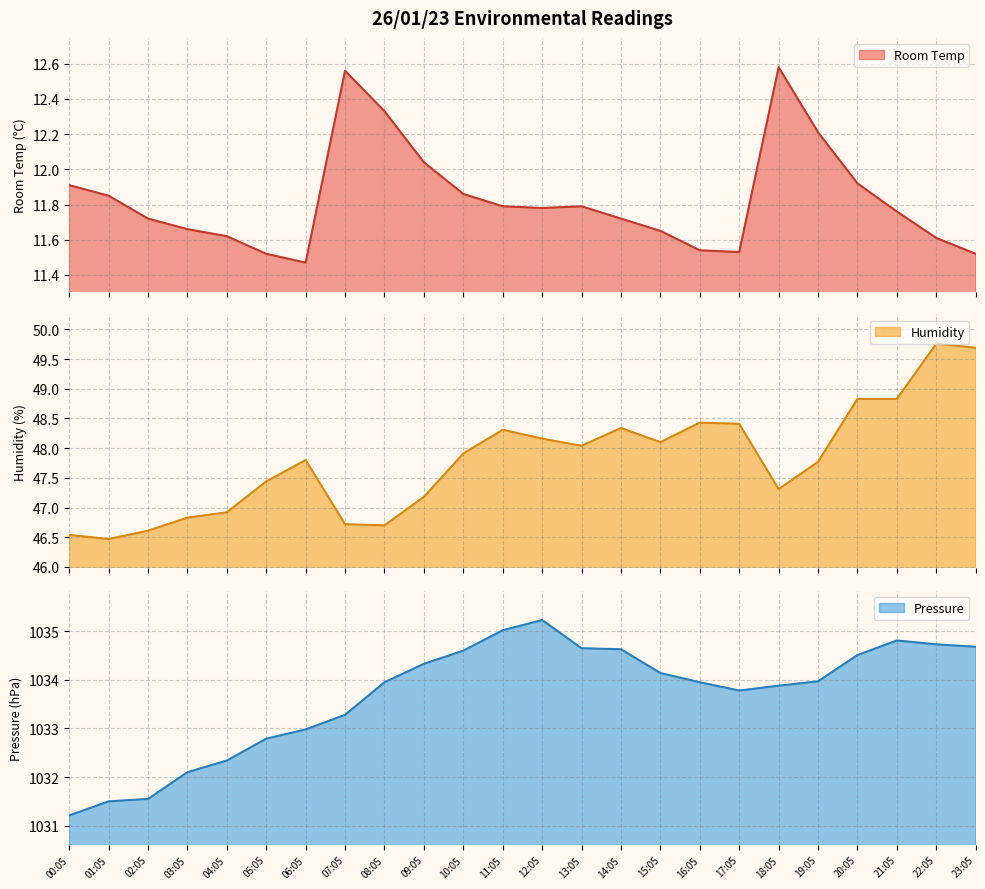

Reading left to right, extract all data points from this chart.

Room Temp: 00:05=11.9	01:05=11.8	02:05=11.7	03:05=11.7	04:05=11.6	05:05=11.5	06:05=11.5	07:05=12.6	08:05=12.3	09:05=12.0	10:05=11.9	11:05=11.8	12:05=11.8	13:05=11.8	14:05=11.7	15:05=11.7	16:05=11.5	17:05=11.5	18:05=12.6	19:05=12.2	20:05=11.9	21:05=11.8	22:05=11.6	23:05=11.5
Humidity: 00:05=46.5	01:05=46.5	02:05=46.6	03:05=46.8	04:05=46.9	05:05=47.4	06:05=47.8	07:05=46.7	08:05=46.7	09:05=47.2	10:05=47.9	11:05=48.3	12:05=48.2	13:05=48.0	14:05=48.3	15:05=48.1	16:05=48.4	17:05=48.4	18:05=47.3	19:05=47.8	20:05=48.8	21:05=48.8	22:05=49.8	23:05=49.7
Pressure: 00:05=1031.2	01:05=1031.5	02:05=1031.5	03:05=1032.1	04:05=1032.3	05:05=1032.8	06:05=1033.0	07:05=1033.3	08:05=1034.0	09:05=1034.3	10:05=1034.6	11:05=1035.0	12:05=1035.2	13:05=1034.7	14:05=1034.6	15:05=1034.1	16:05=1034.0	17:05=1033.8	18:05=1033.9	19:05=1034.0	20:05=1034.5	21:05=1034.8	22:05=1034.7	23:05=1034.7